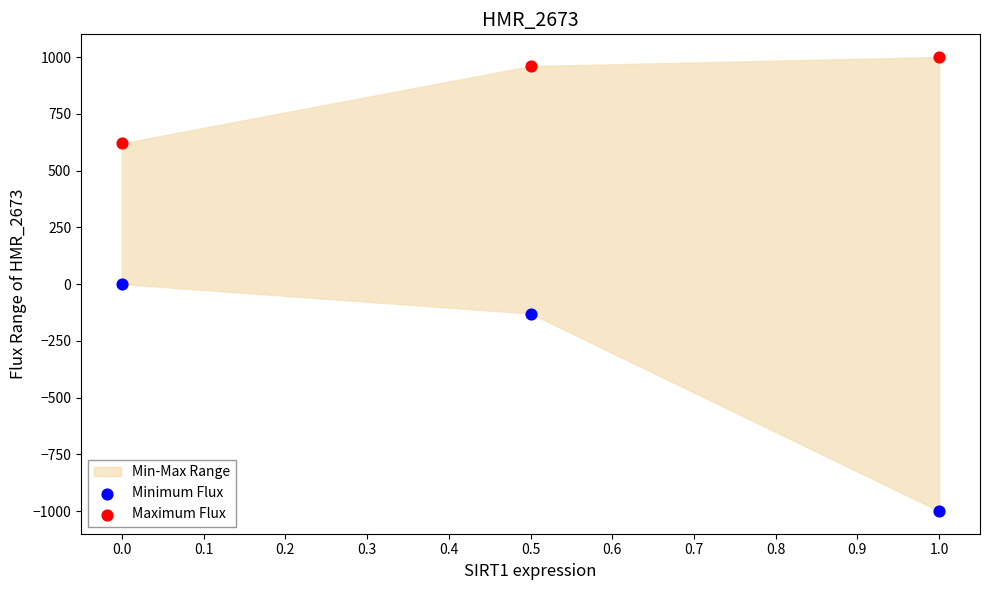

Which series contains the lowest Y value?

Minimum Flux